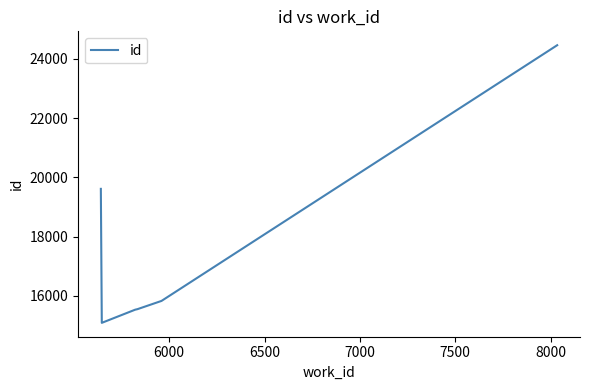

What is the sum of all values?

106102